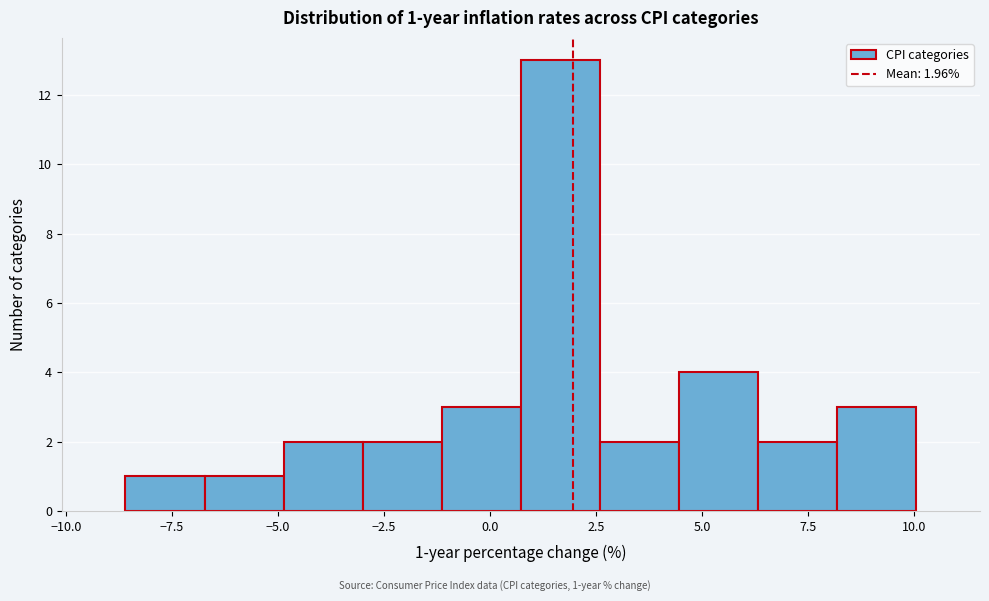

Read against the x-axis, roughly where is the centre of the tallest bar?

1.5